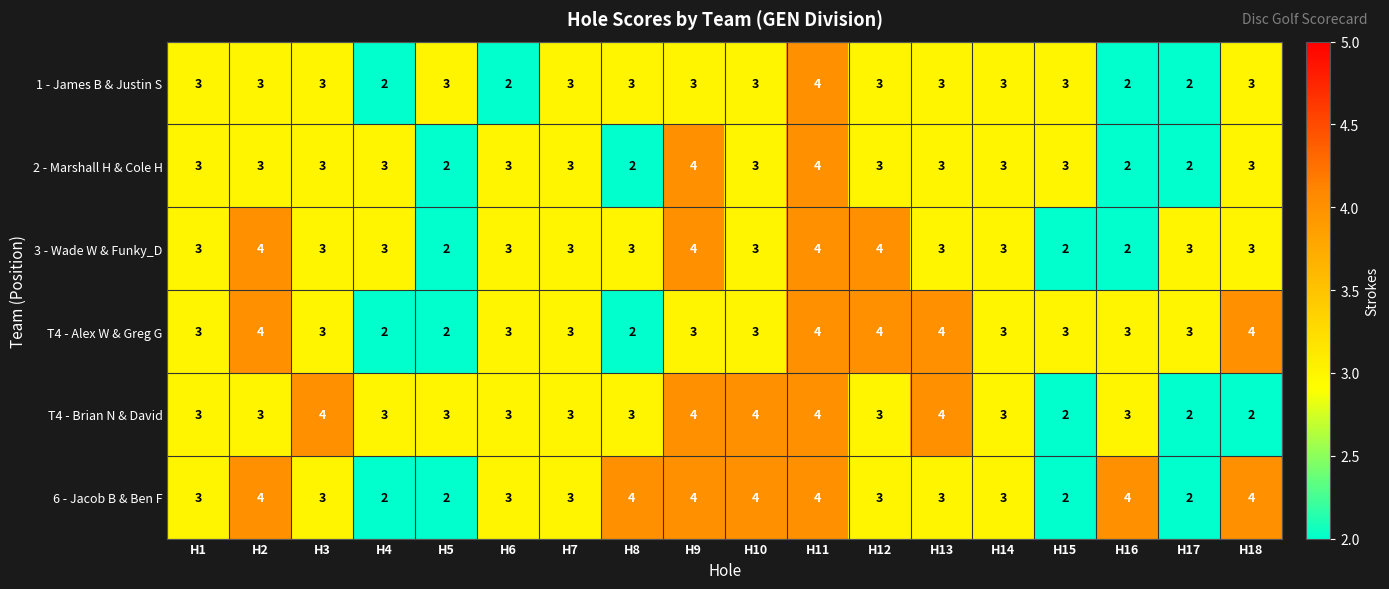

At how many categories does at least one series exceed 2?

18